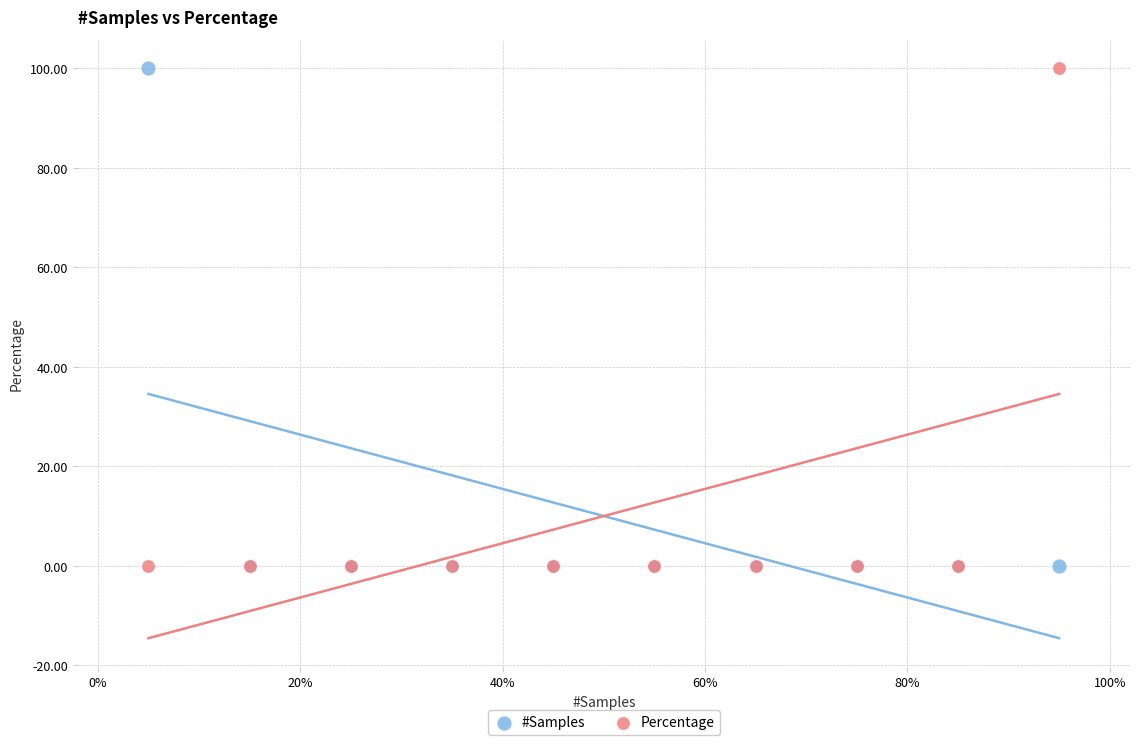

What are all the series names shown in the legend?

#Samples, Percentage